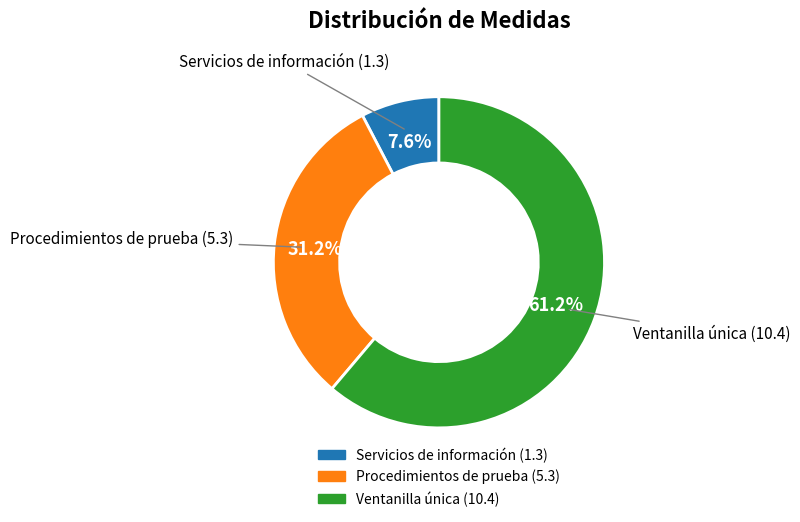

Is there a majority slice in this chart?

Yes